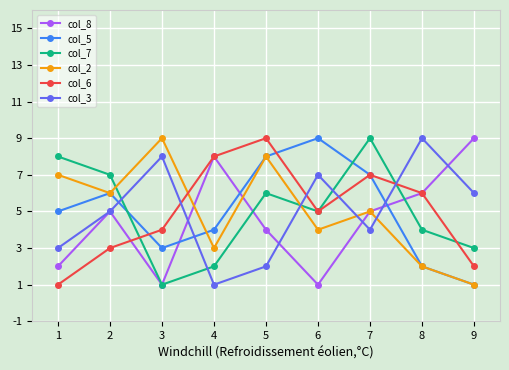

The value of col_8 at 8 is 6. True or false?

True